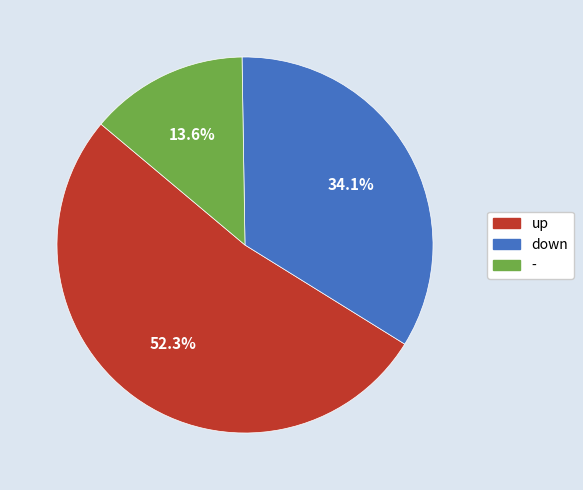

Which category accounts for the majority?

up